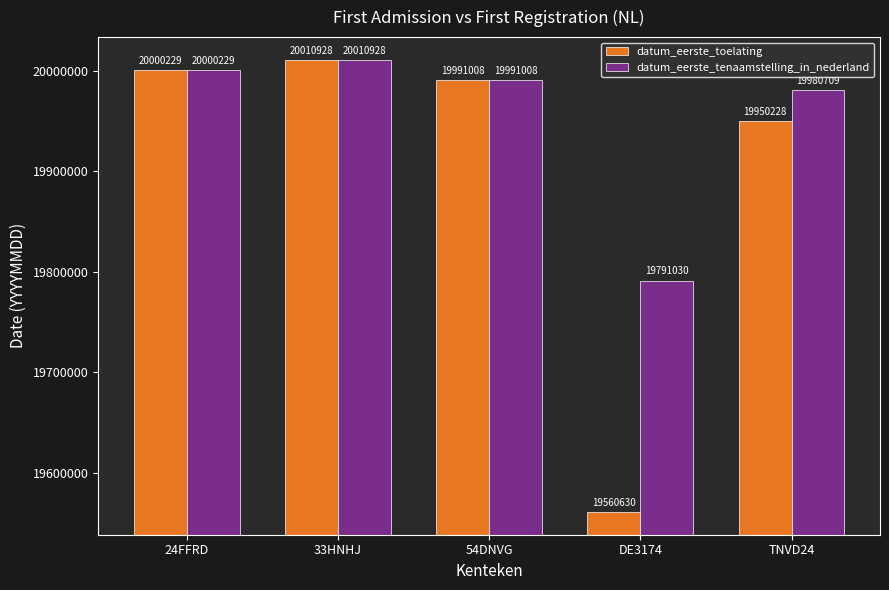

Rank the categories by datum_eerste_toelating value from highest to lowest.

33HNHJ, 24FFRD, 54DNVG, TNVD24, DE3174